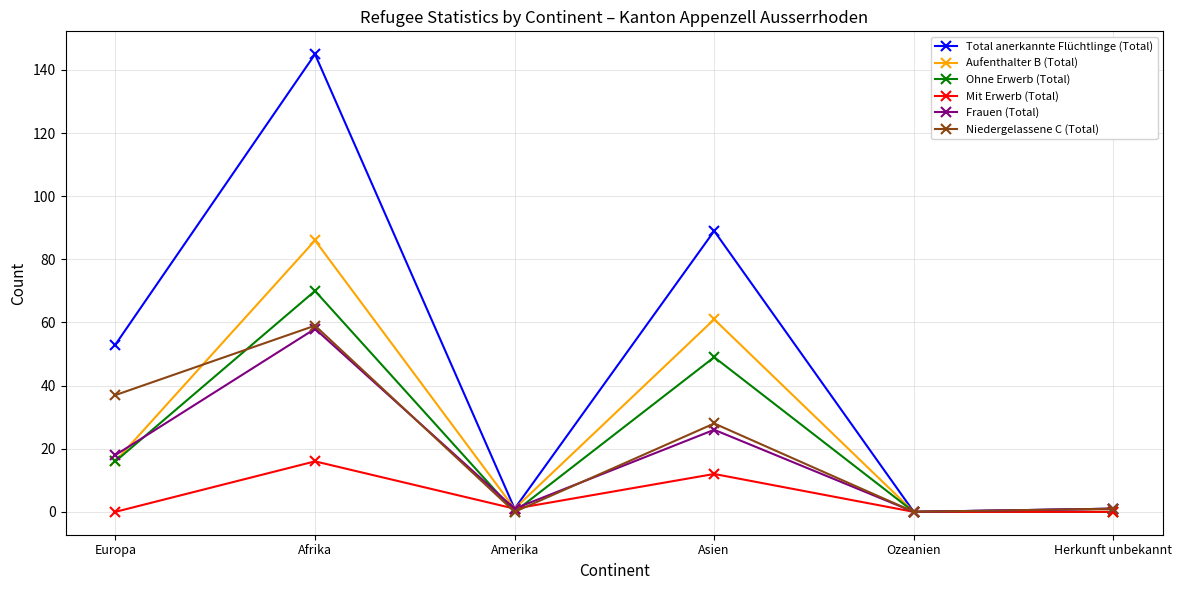

What is the difference between the Total anerkannte Flüchtlinge (Total) values at Ozeanien and Afrika?

145